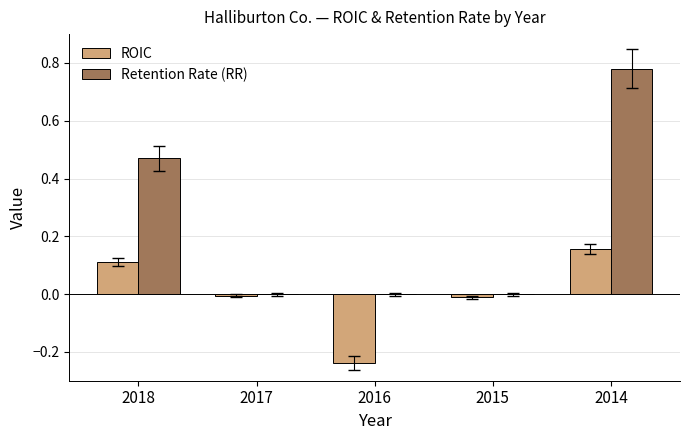

How many Retention Rate (RR) values are between 0 and 1?

5